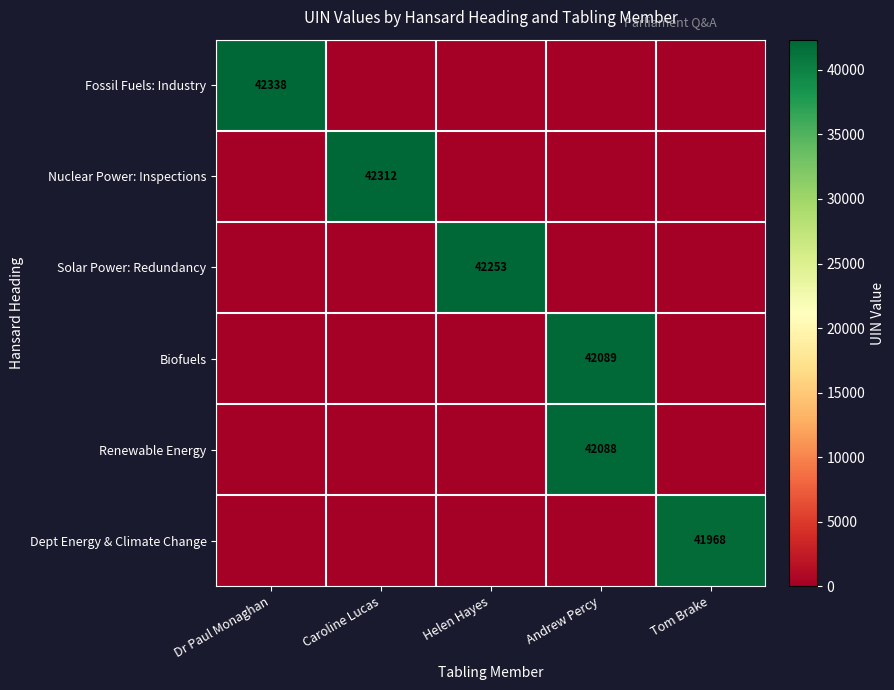

The value of Dept Energy & Climate Change at Tom Brake is 41968. True or false?

True